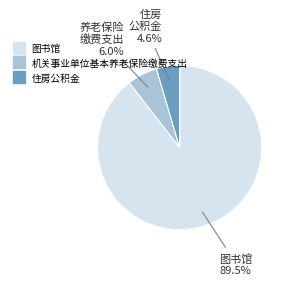

To the nearest percent, what is the combined percentage of 图书馆 and 住房公积金?

94%